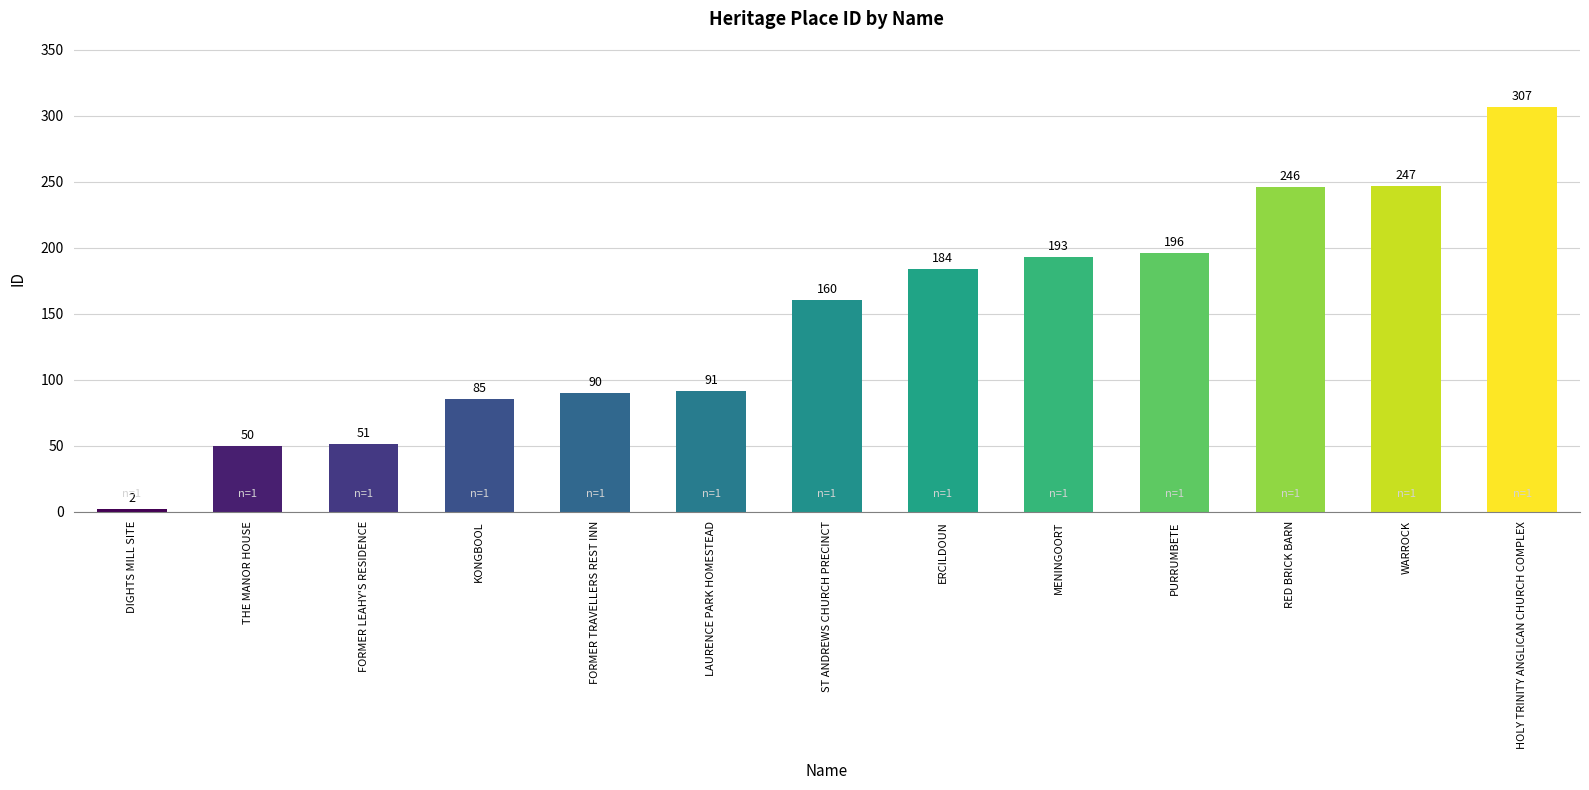

Is it true that the value at FORMER TRAVELLERS REST INN is 90?

True